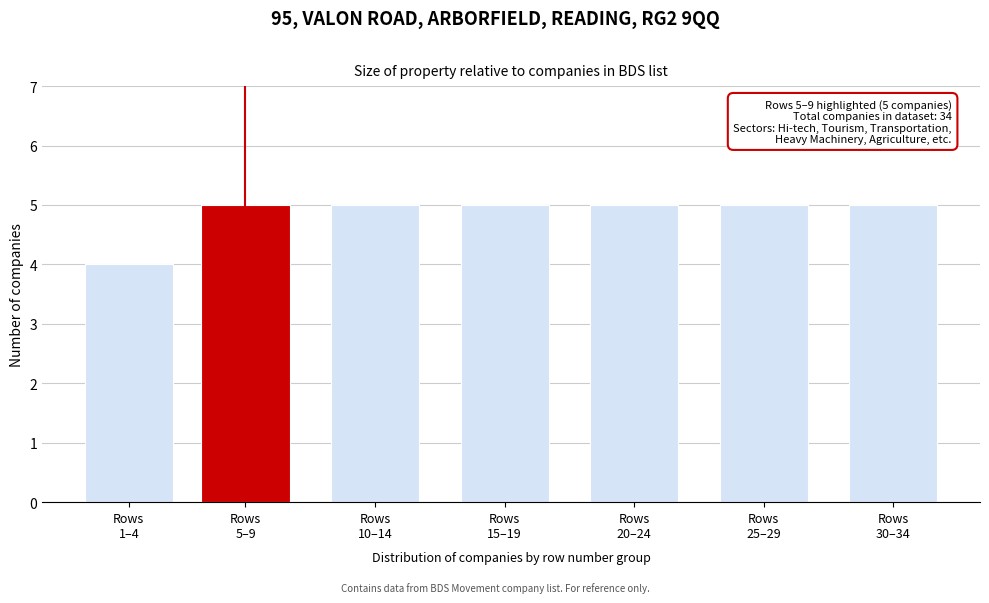

Reading right to left, list all the values displayed in this chart.

5	5	5	5	5	5	4